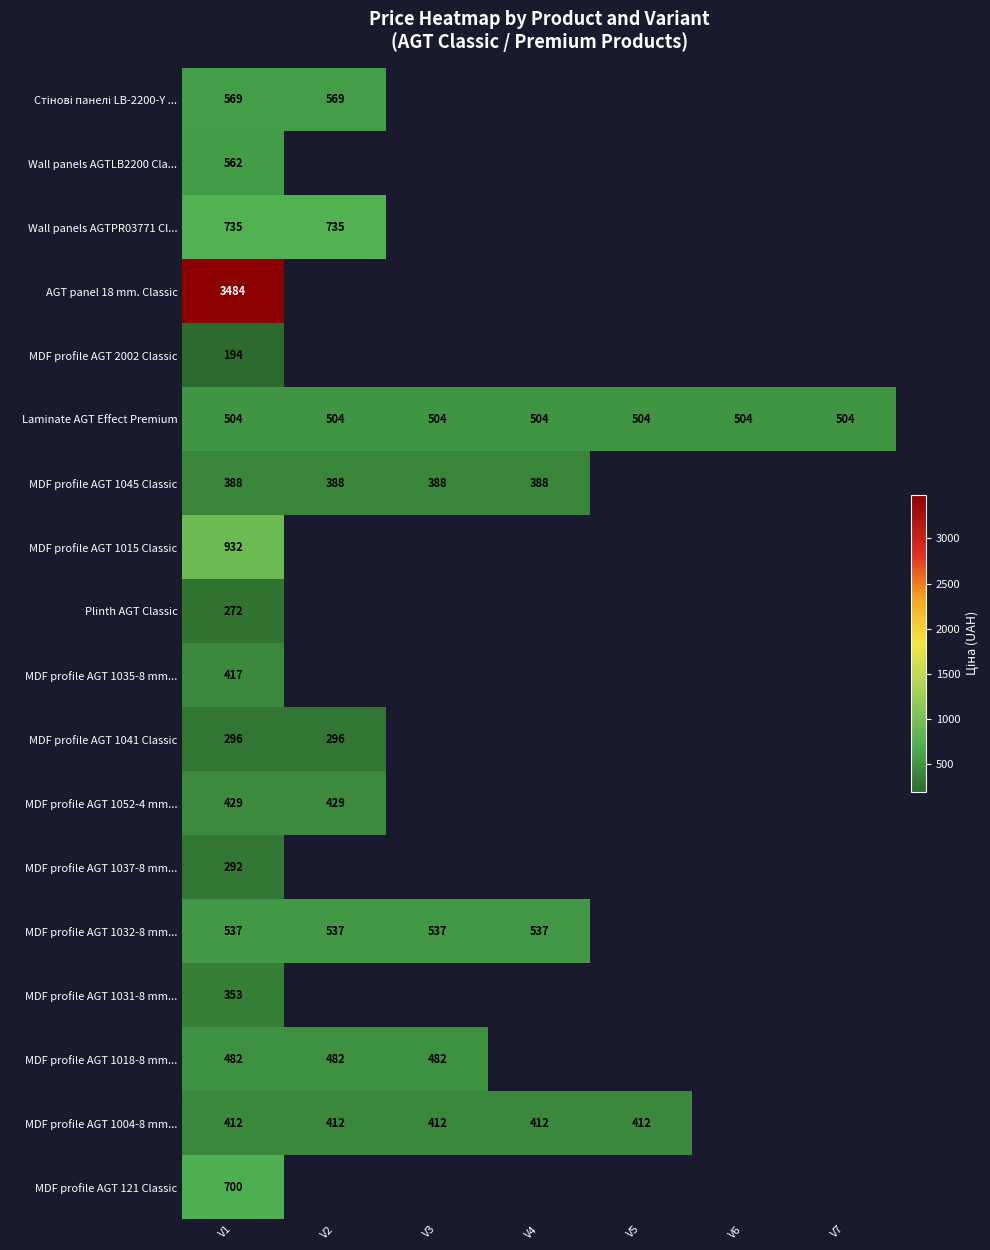

Which has a higher value, V2 or V7?

V7